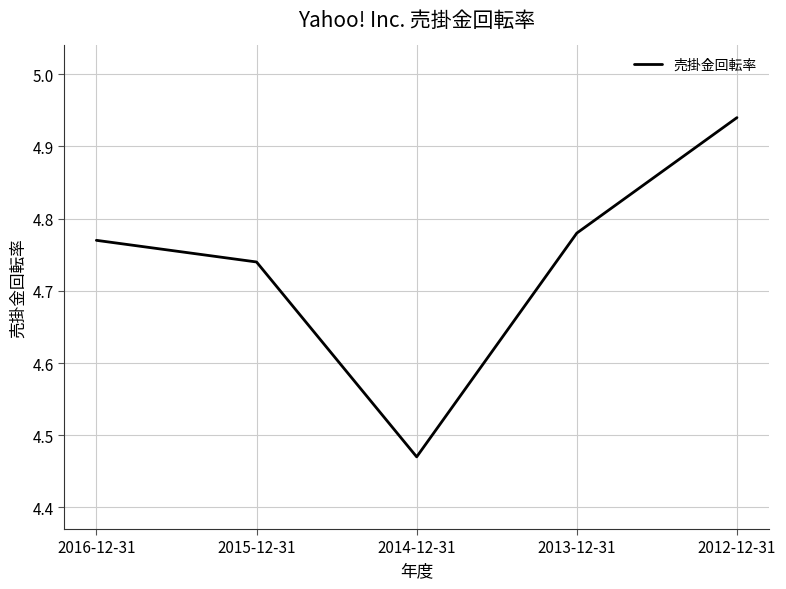

What position from the left is 2013-12-31?

4